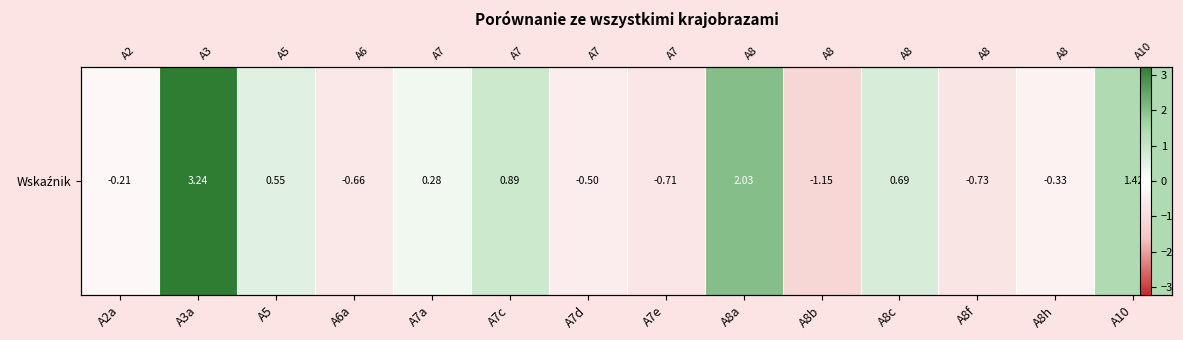

Is it true that the value at A8b is -0.5?

False